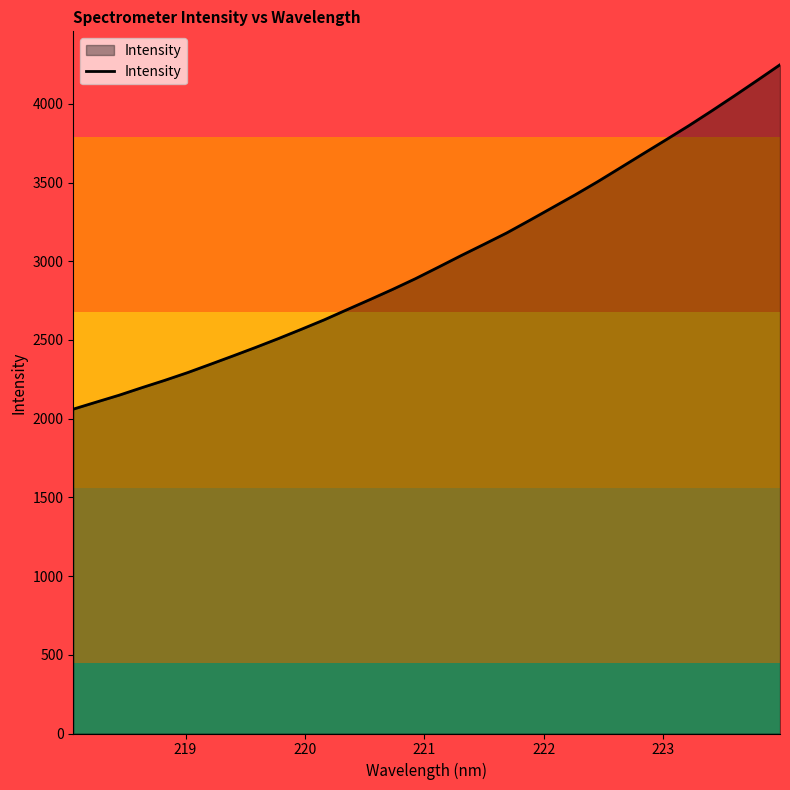

What is the average value?

3007.4